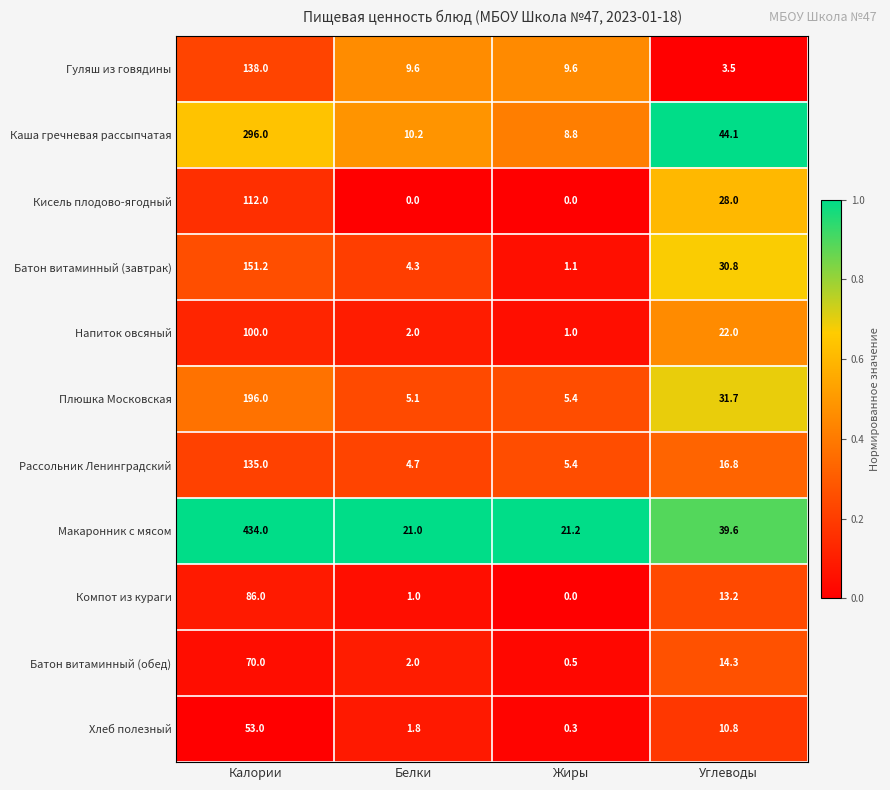

List the series in order of their peak value, lowest first.

Хлеб полезный, Батон витаминный (обед), Компот из кураги, Напиток овсяный, Кисель плодово-ягодный, Рассольник Ленинградский, Гуляш из говядины, Батон витаминный (завтрак), Плюшка Московская, Каша гречневая рассыпчатая, Макаронник с мясом